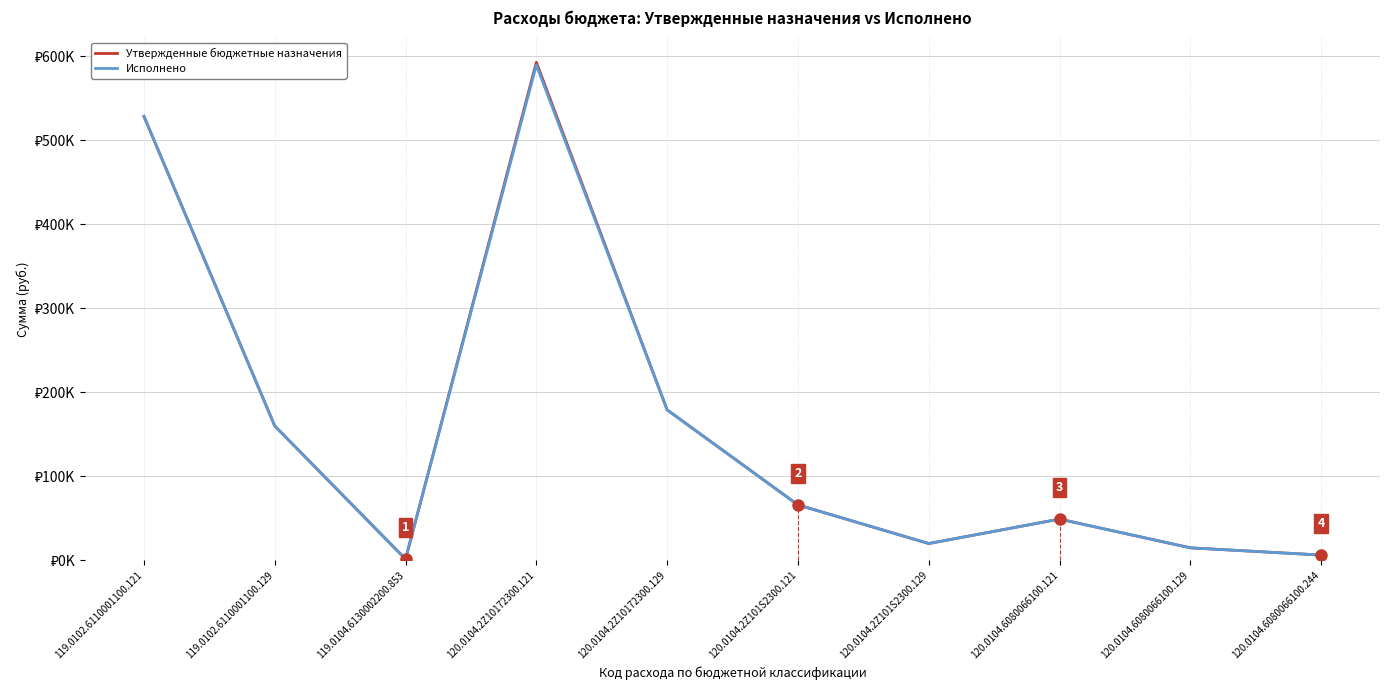

The value of Утвержденные бюджетные назначения at 120.0104.2Z101S2300.121 is 65900.0. True or false?

True